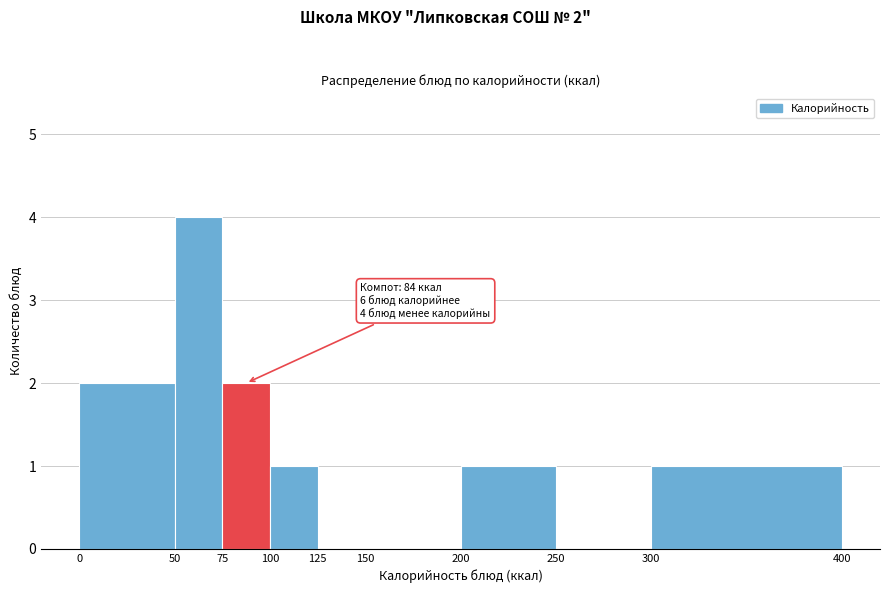

Which range on the x-axis has the tallest bar?

50 to 75